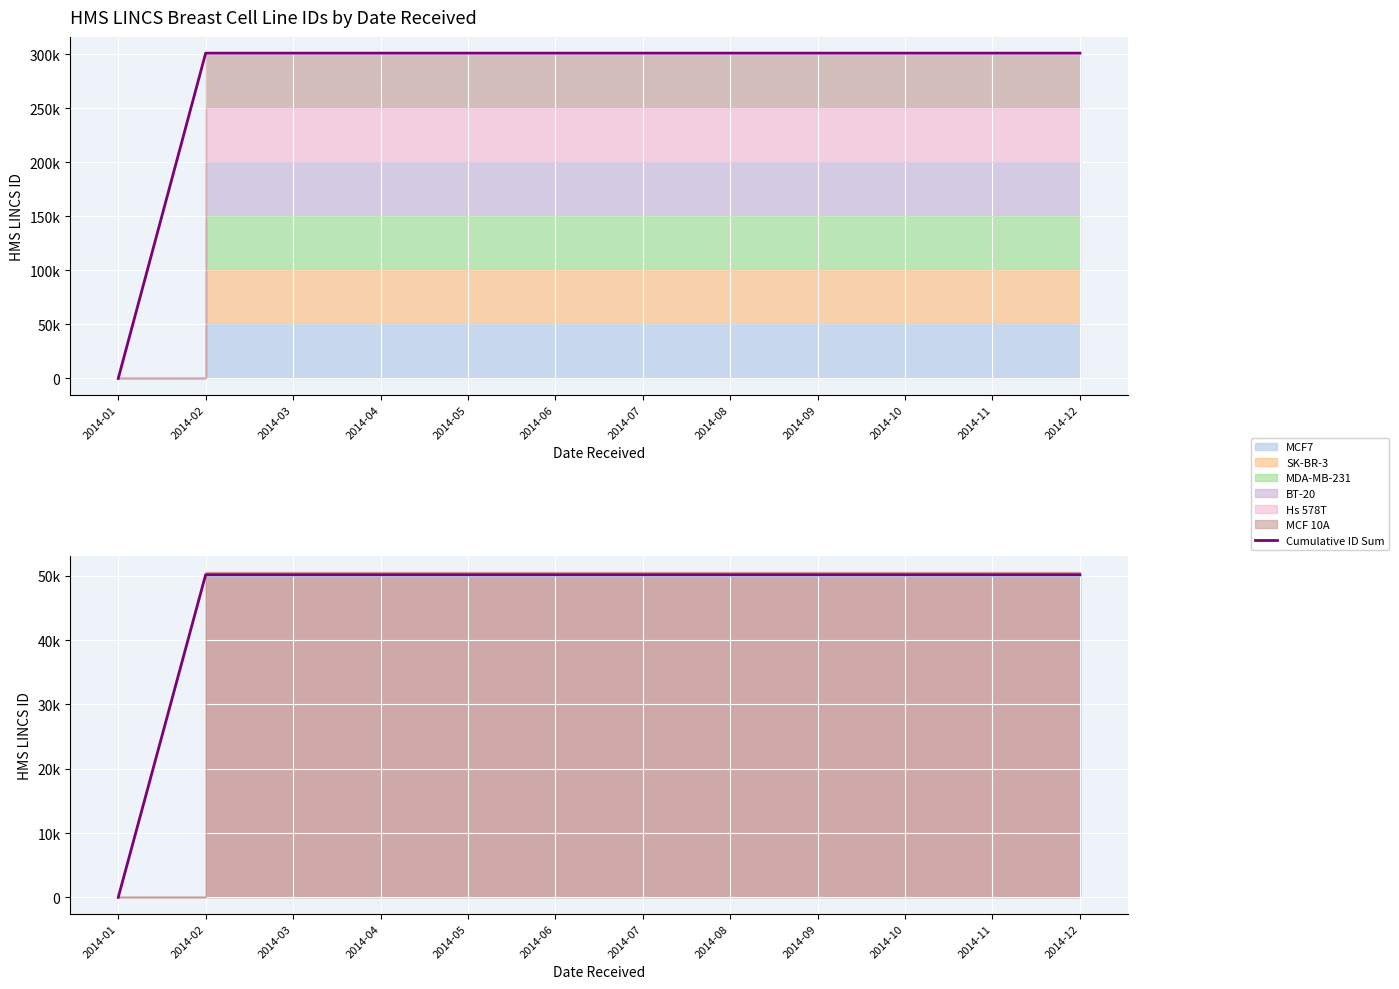

The Cumulative ID Sum series shows 301070.0 at 2014-12. True or false?

True